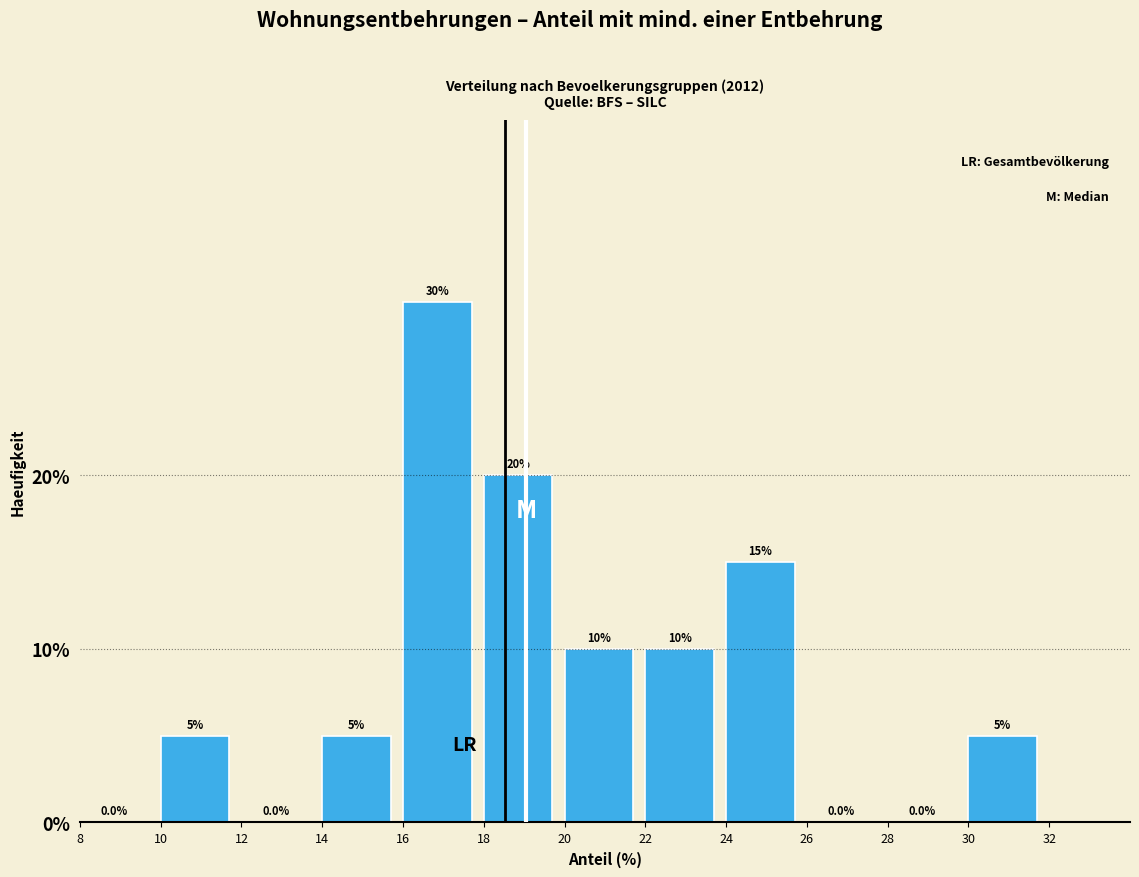

Reading left to right, list every bar in this chart as the range it spans on the x-axis followed by its height.

8 to 10: 0.0
10 to 12: 5.0
12 to 14: 0.0
14 to 16: 5.0
16 to 18: 30.0
18 to 20: 20.0
20 to 22: 10.0
22 to 24: 10.0
24 to 26: 15.0
26 to 28: 0.0
28 to 30: 0.0
30 to 32: 5.0